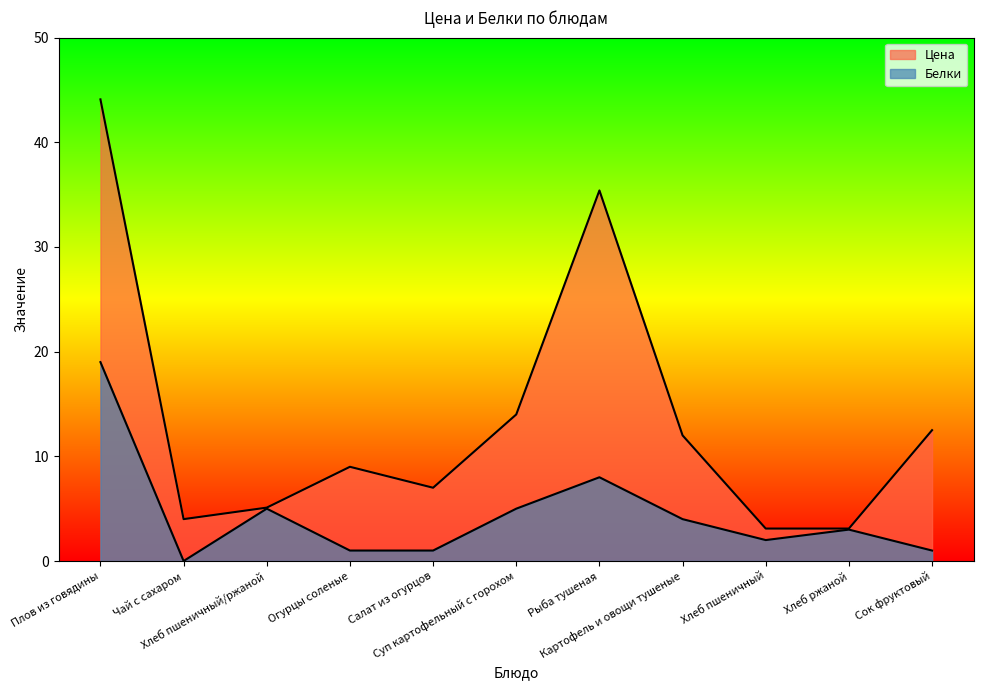

True or false: Белки and Цена intersect in this chart.

False